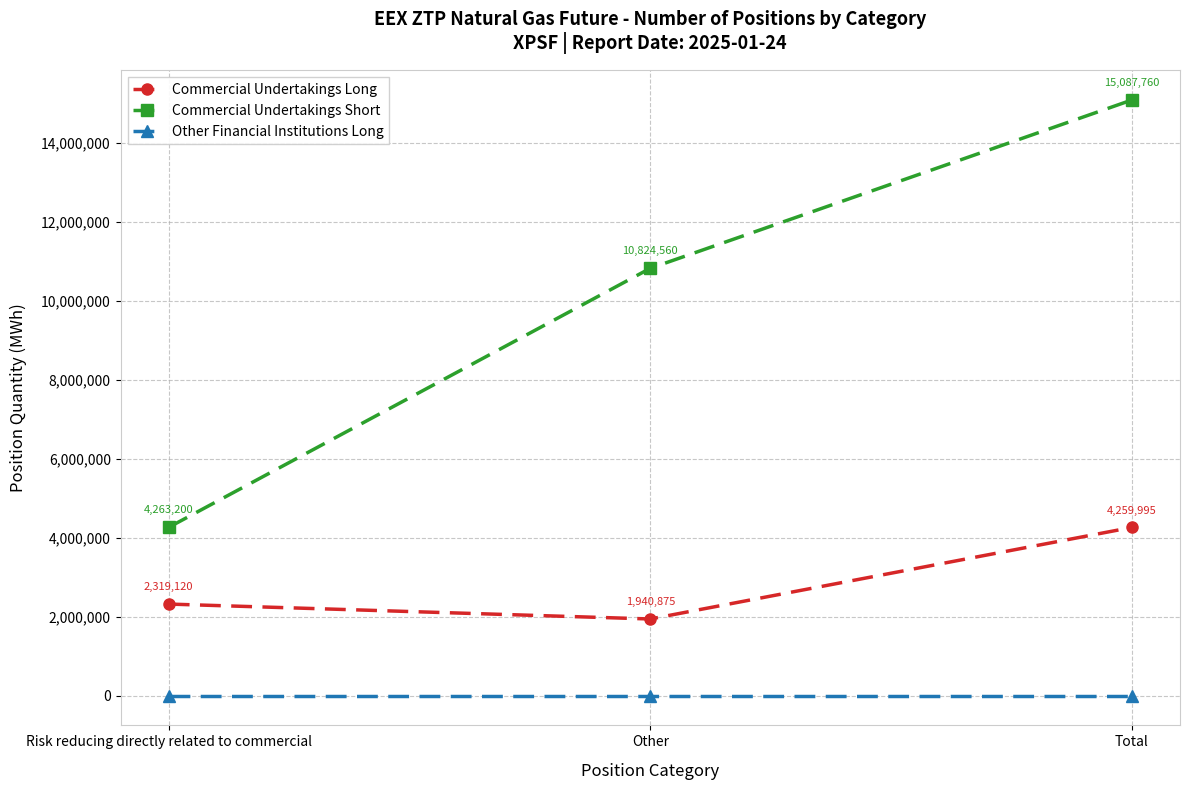

Which series has the largest range (max minus min)?

Commercial Undertakings Short